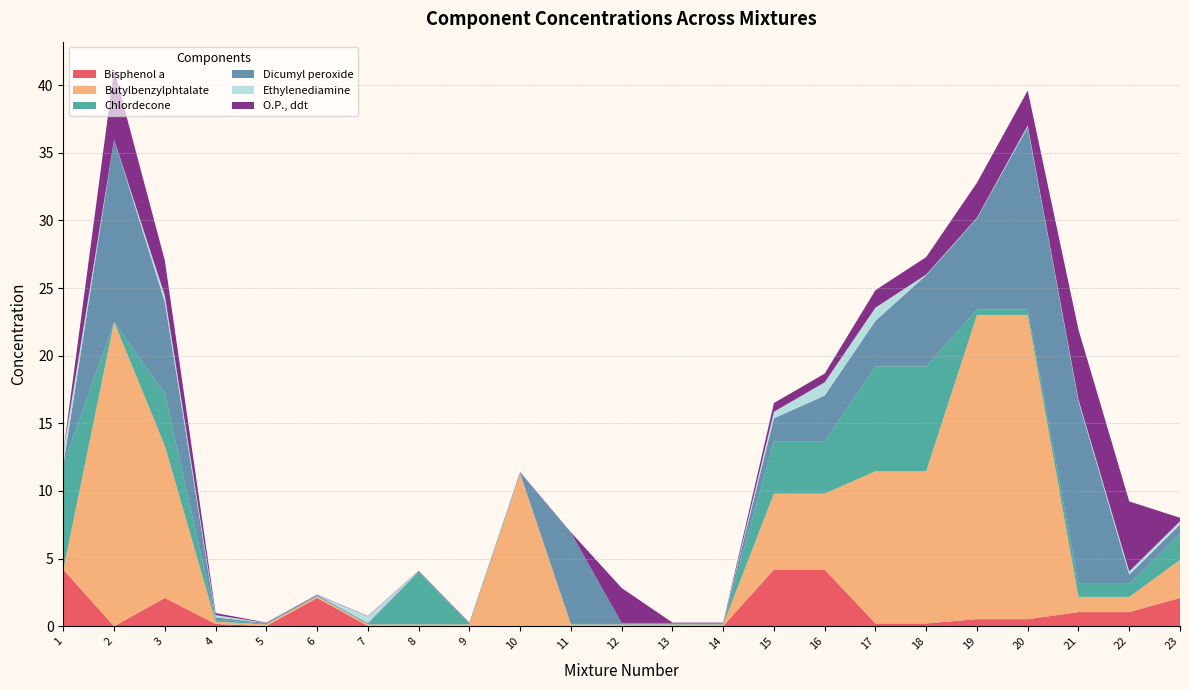

Reading left to right, extract all data points from this chart.

Bisphenol a: 1=4.2	2=0.0	3=2.1	4=0.2	5=0.0	6=2.1	7=0.0	8=0.0	9=0.0	10=0.0	11=0.0	12=0.0	13=0.0	14=0.0	15=4.2	16=4.2	17=0.2	18=0.2	19=0.5	20=0.5	21=1.0	22=1.0	23=2.1
Butylbenzylphtalate: 1=0.0	2=22.5	3=11.2	4=0.2	5=0.1	6=0.1	7=0.1	8=0.1	9=0.1	10=11.2	11=0.1	12=0.1	13=0.1	14=0.1	15=5.6	16=5.6	17=11.2	18=11.2	19=22.5	20=22.5	21=1.1	22=1.1	23=2.8
Chlordecone: 1=7.7	2=0.0	3=3.9	4=0.2	5=0.0	6=0.0	7=0.0	8=3.9	9=0.0	10=0.0	11=0.0	12=0.0	13=0.0	14=0.0	15=3.9	16=3.9	17=7.7	18=7.7	19=0.4	20=0.4	21=1.0	22=1.0	23=1.9
Dicumyl peroxide: 1=0.0	2=13.5	3=6.7	4=0.2	5=0.1	6=0.1	7=0.1	8=0.1	9=0.1	10=0.1	11=6.7	12=0.1	13=0.1	14=0.1	15=1.7	16=3.4	17=3.4	18=6.7	19=6.7	20=13.5	21=13.5	22=0.7	23=0.7
Ethylenediamine: 1=1.0	2=0.0	3=0.5	4=0.2	5=0.0	6=0.0	7=0.5	8=0.0	9=0.0	10=0.0	11=0.0	12=0.0	13=0.0	14=0.0	15=0.5	16=1.0	17=1.0	18=0.0	19=0.0	20=0.1	21=0.1	22=0.2	23=0.2
O.P., ddt: 1=0.0	2=5.2	3=2.6	4=0.2	5=0.0	6=0.0	7=0.0	8=0.0	9=0.0	10=0.0	11=0.0	12=2.6	13=0.0	14=0.0	15=0.6	16=0.6	17=1.3	18=1.3	19=2.6	20=2.6	21=5.2	22=5.2	23=0.3